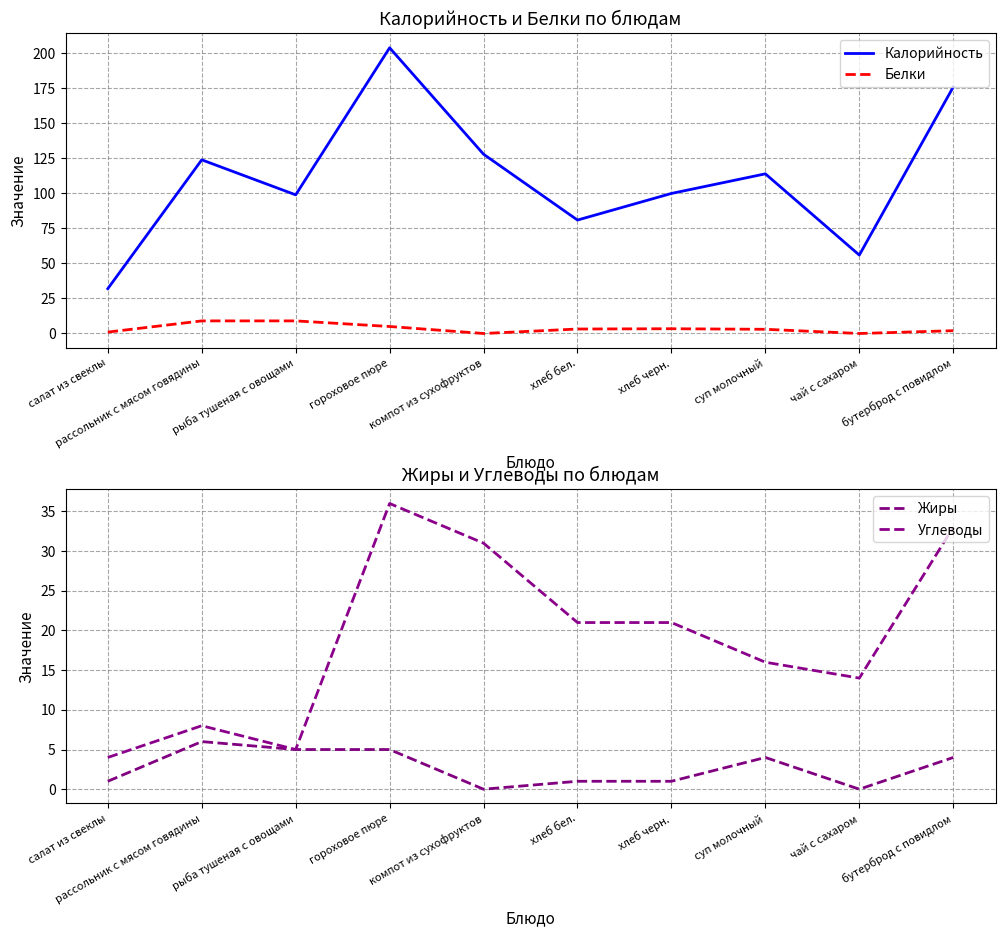

After their last crossing, which series has the higher values: Жиры or Белки?

Жиры